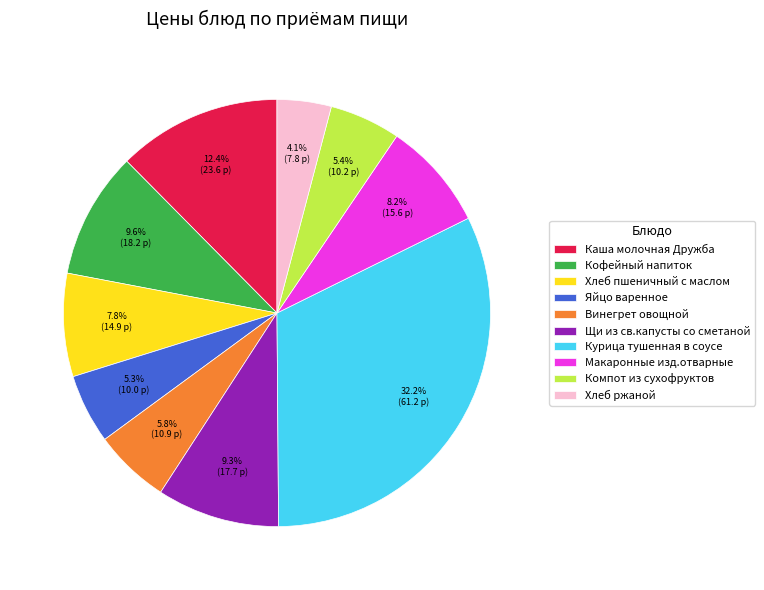

How many slices are in this pie chart?

10